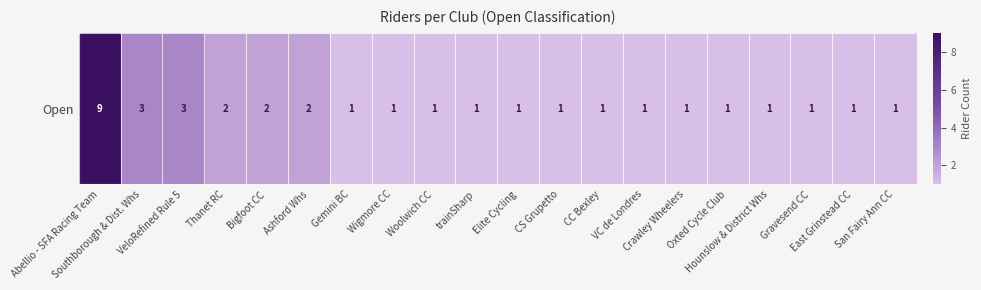

Reading right to left, list all the values displayed in this chart.

San Fairy Ann CC=1	East Grinstead CC=1	Gravesend CC=1	Hounslow & District Whs=1	Oxted Cycle Club=1	Crawley Wheelers=1	VC de Londres=1	CC Bexley=1	CS Grupetto=1	Elite Cycling=1	trainSharp=1	Woolwich CC=1	Wigmore CC=1	Gemini BC=1	Ashford Whs=2	Bigfoot CC=2	Thanet RC=2	VeloRefined Rule 5=3	Southborough & Dist. Whs=3	Abellio - SFA Racing Team=9